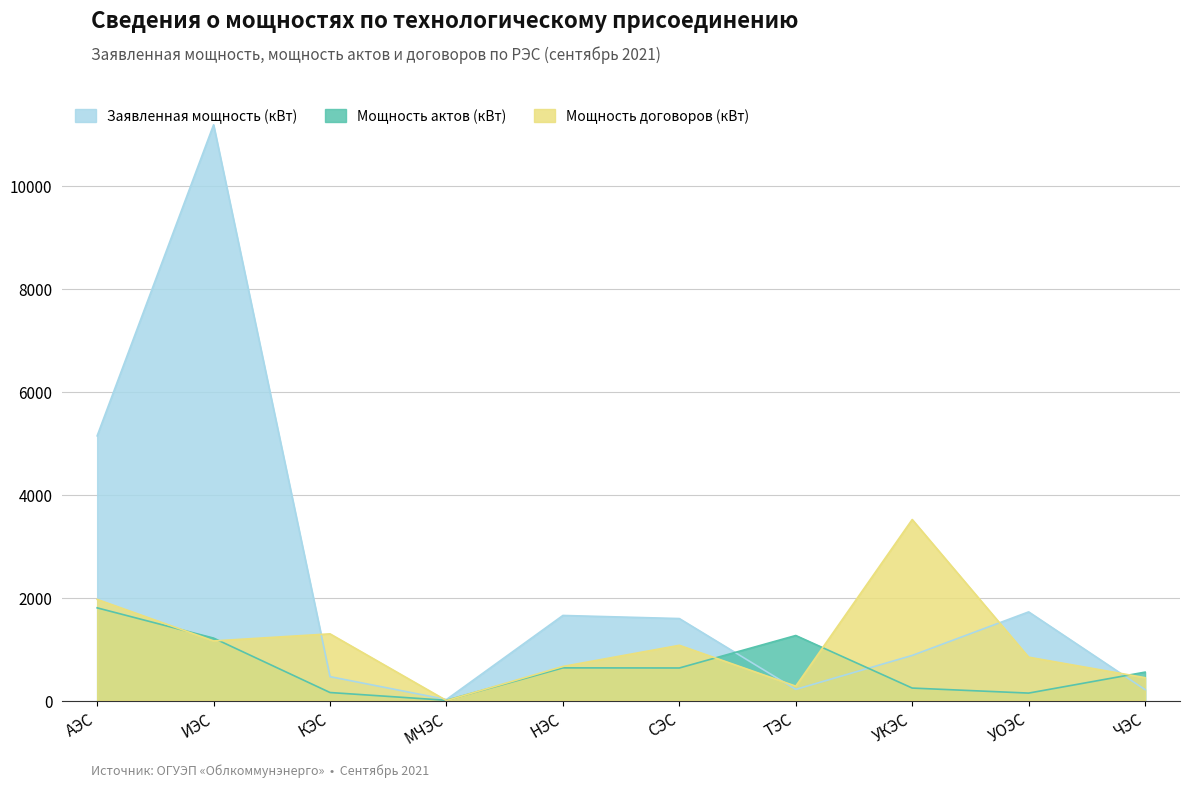

How many lines are shown in the chart?

3